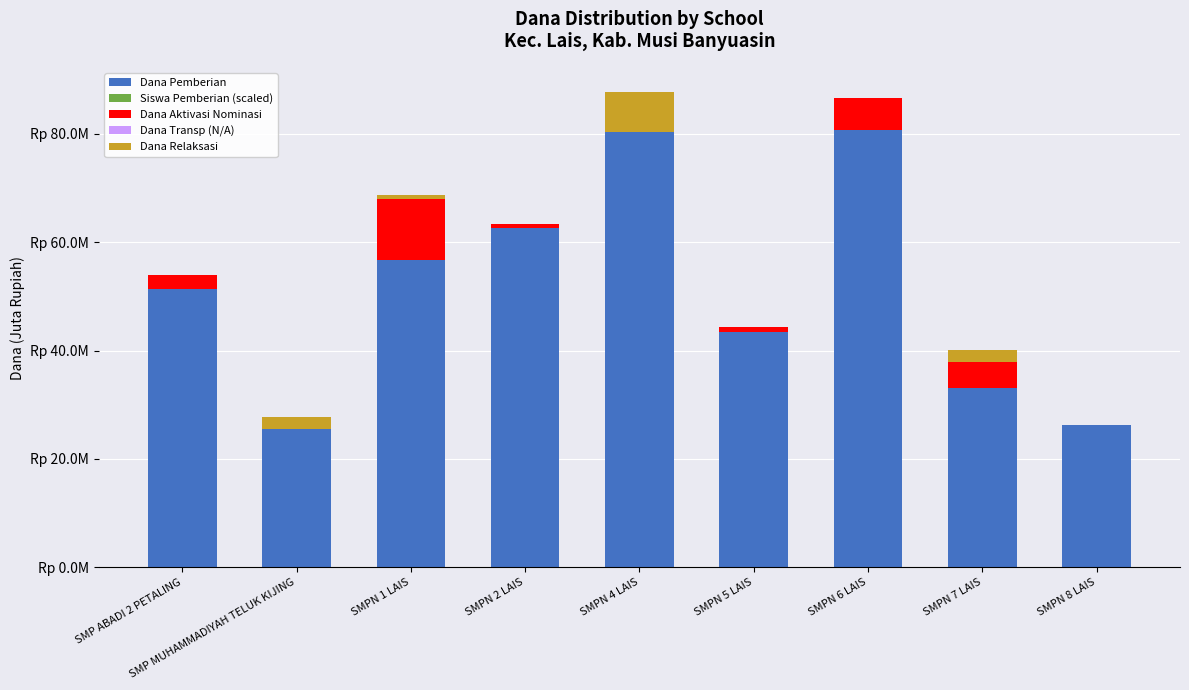

What is the difference between the Dana Pemberian values at SMPN 1 LAIS and SMPN 5 LAIS?

13.1